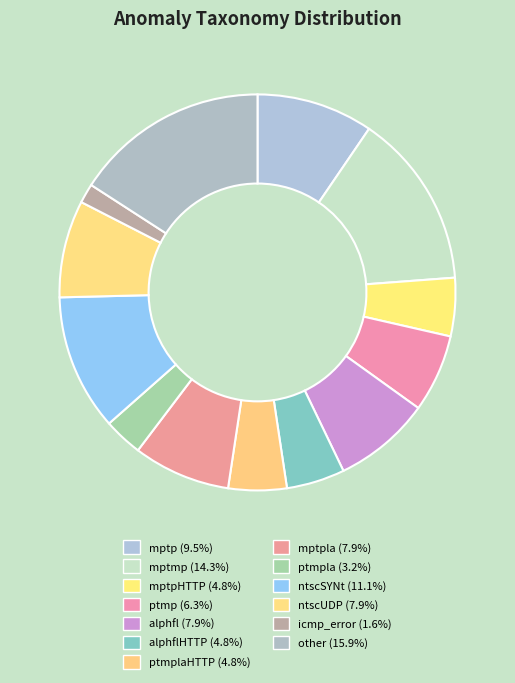

To the nearest percent, what is the difference between the largest and smallest slice percentages?

14%